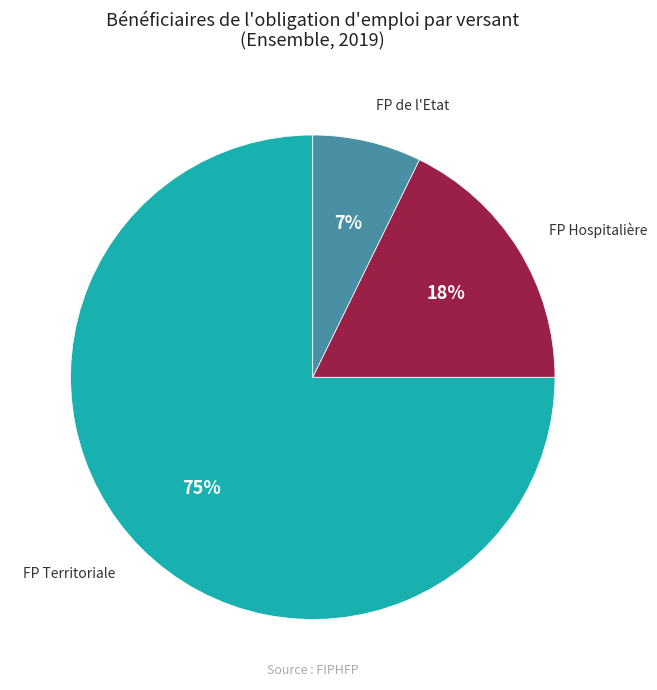

Is there a majority slice in this chart?

Yes